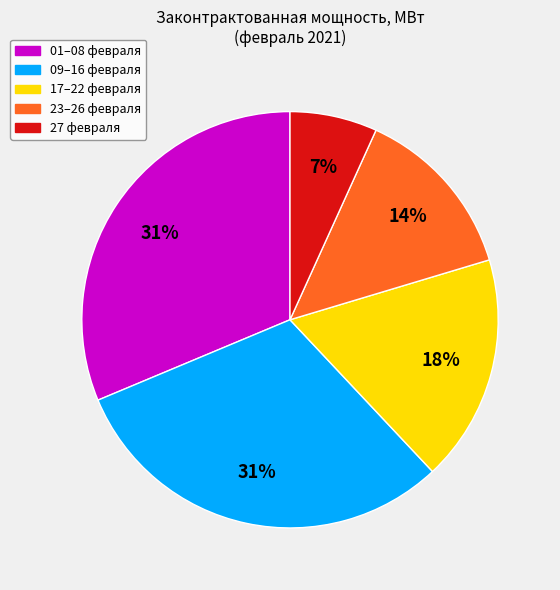

Is there a majority slice in this chart?

No